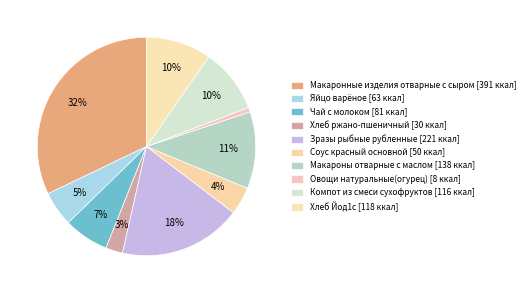

What percentage is the Хлеб ржано-пшеничный slice, to the nearest percent?

3%